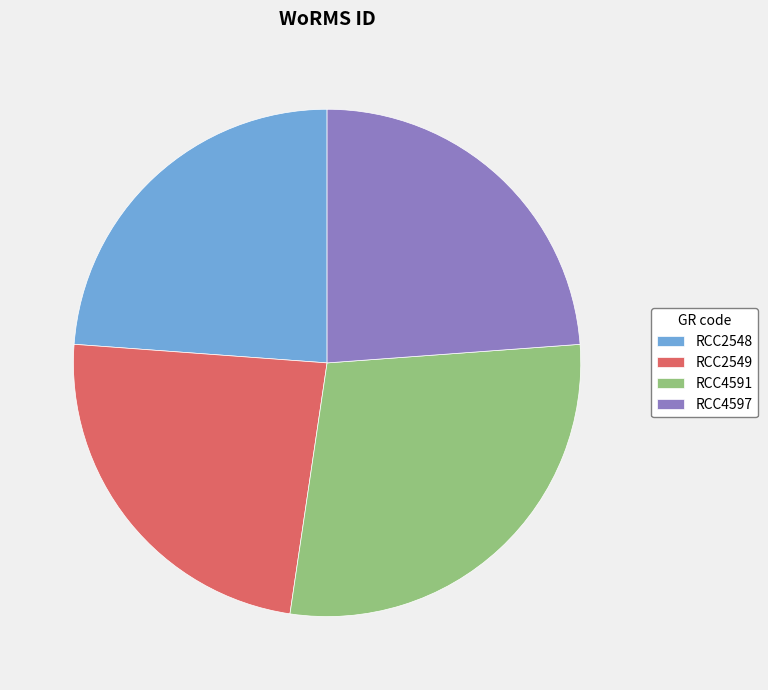

How many slices are in this pie chart?

4